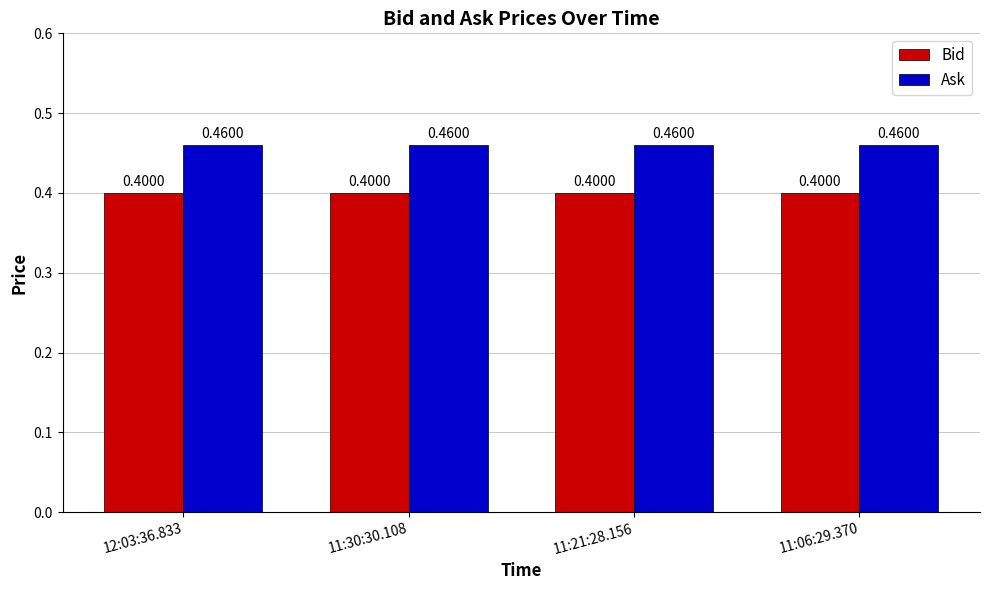

What is the sum of all Bid values?

1.6